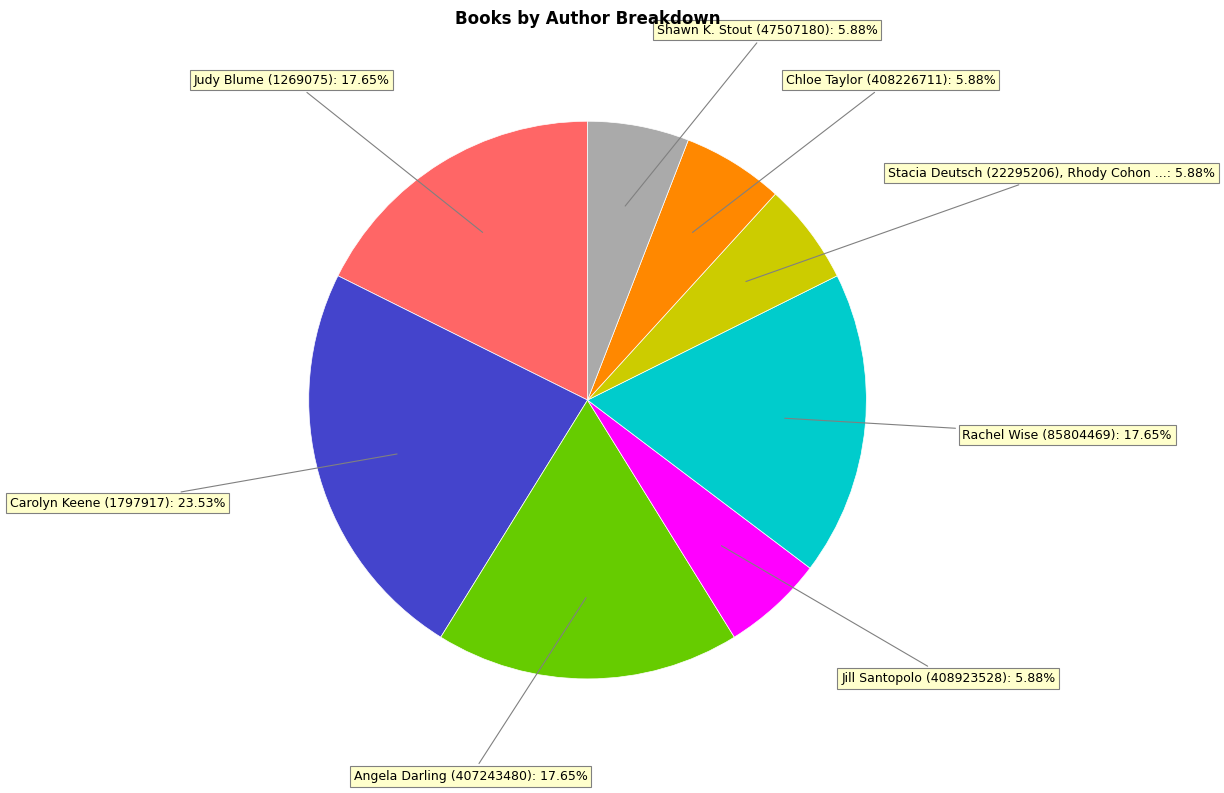

Is there any slice that represents more than half of the pie?

No